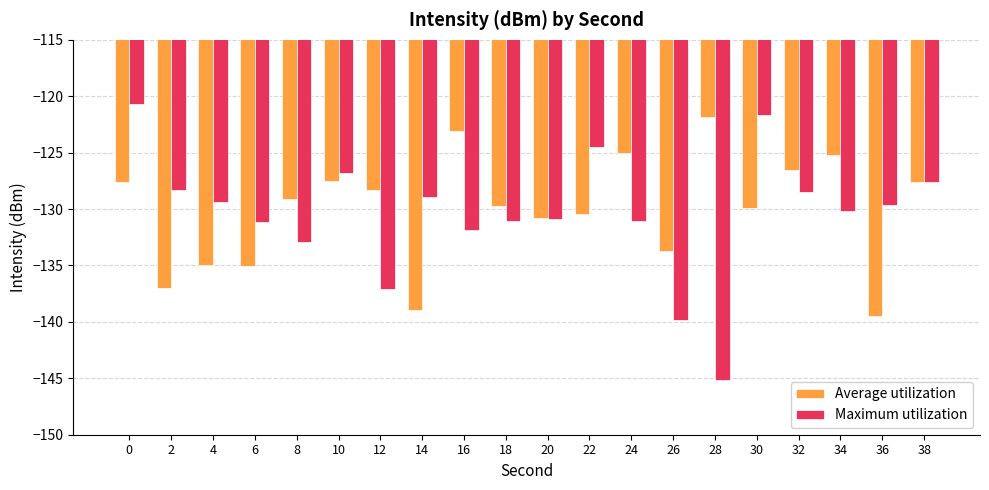

What is the maximum value for Average utilization?

-121.9